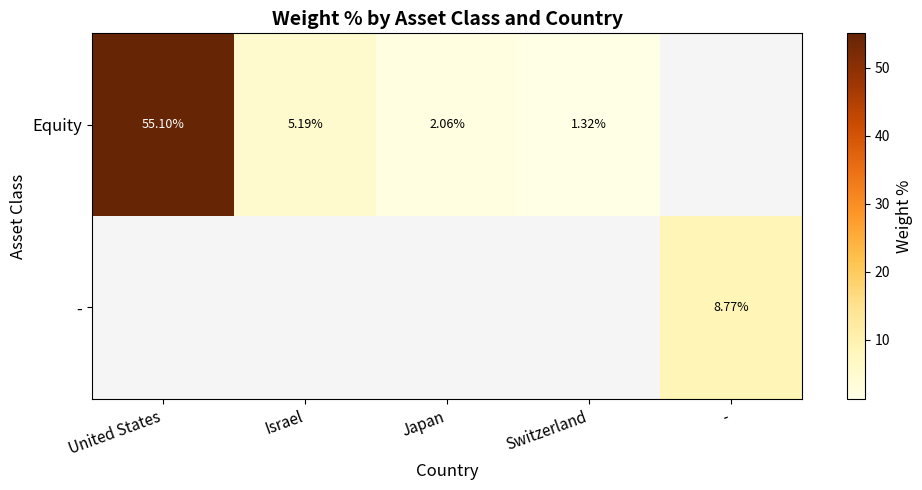

Is the value of Equity at United States greater than the value of - at -?

Yes